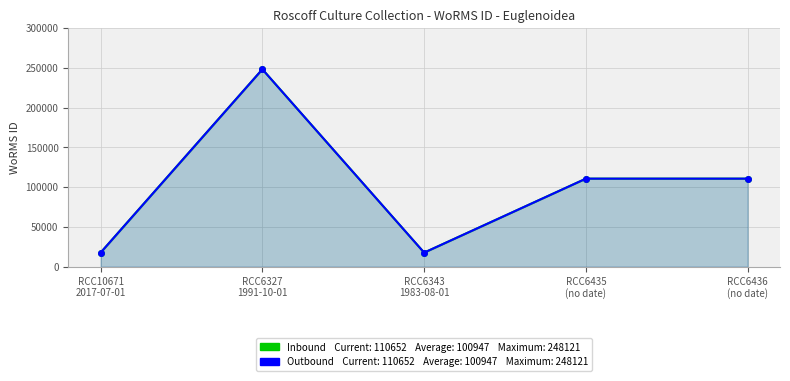

At RCC6343
1983-08-01, list the series in order from largest to smallest.

Inbound, Outbound